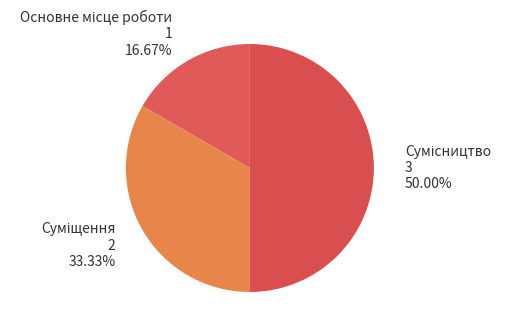

Which category has the biggest portion of the pie?

Сумісництво